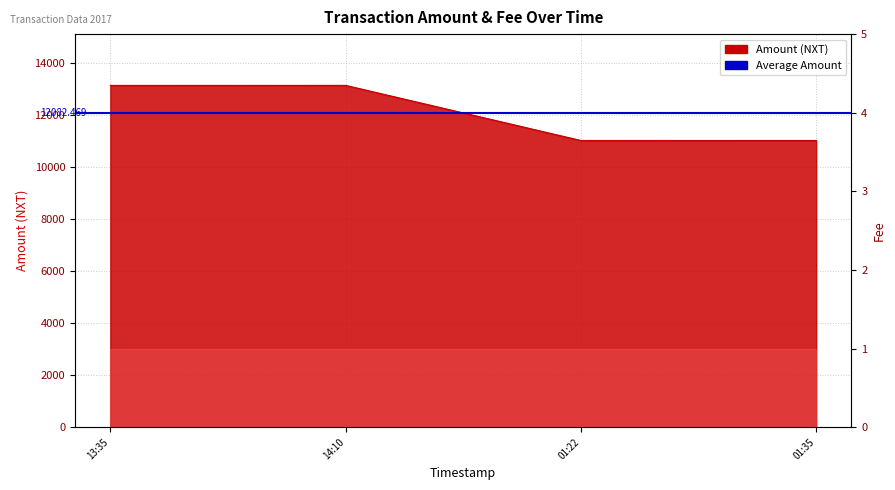

How many lines are shown in the chart?

1